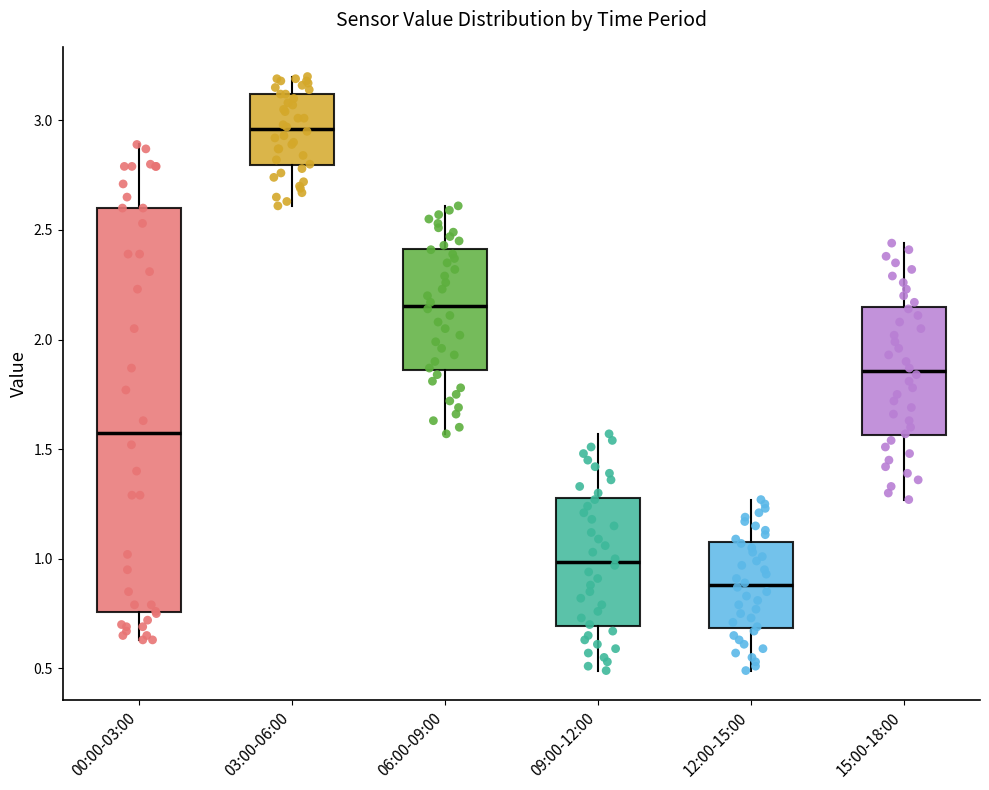

Which box's median line is the highest?

03:00-06:00